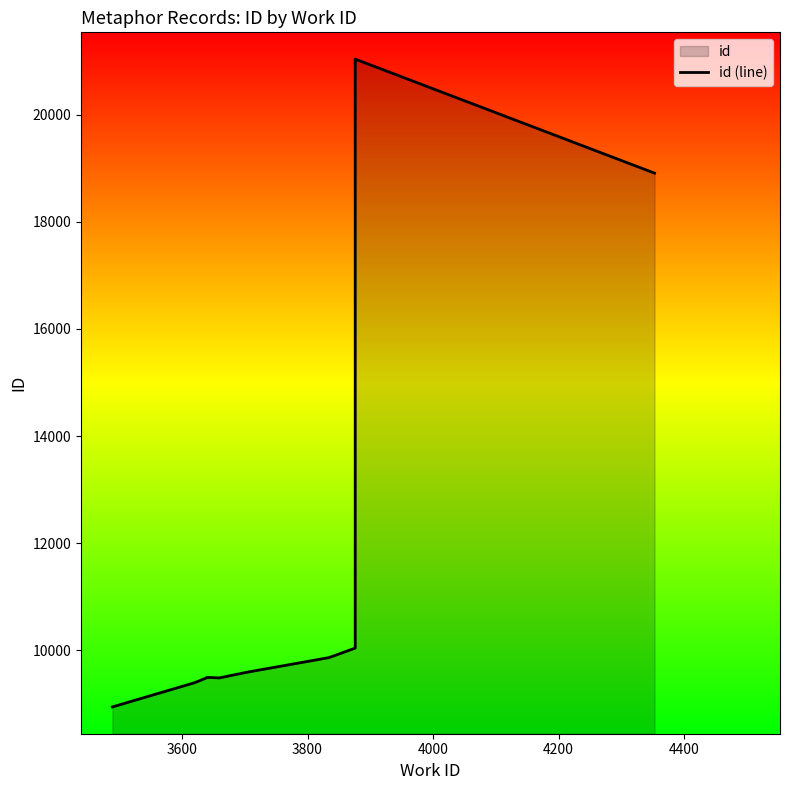

What is the minimum value shown in the chart?

8946